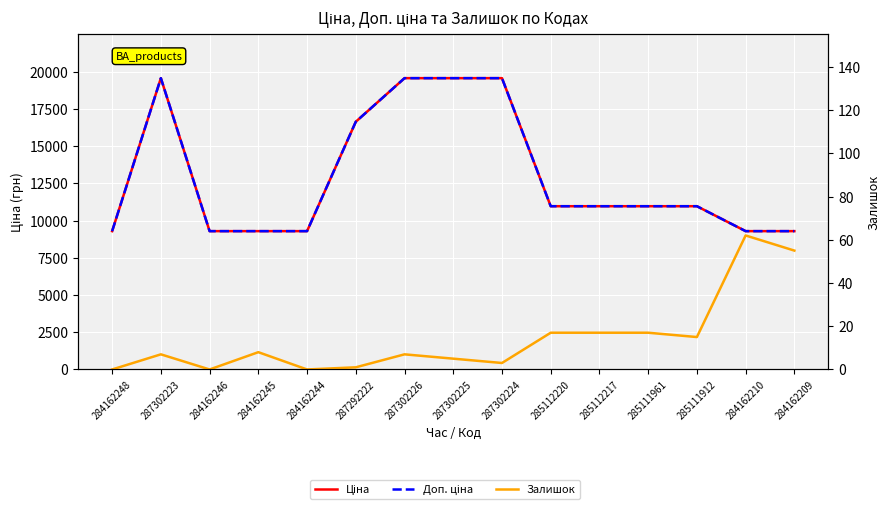

What are all the series names shown in the legend?

Ціна, Доп. ціна, Залишок